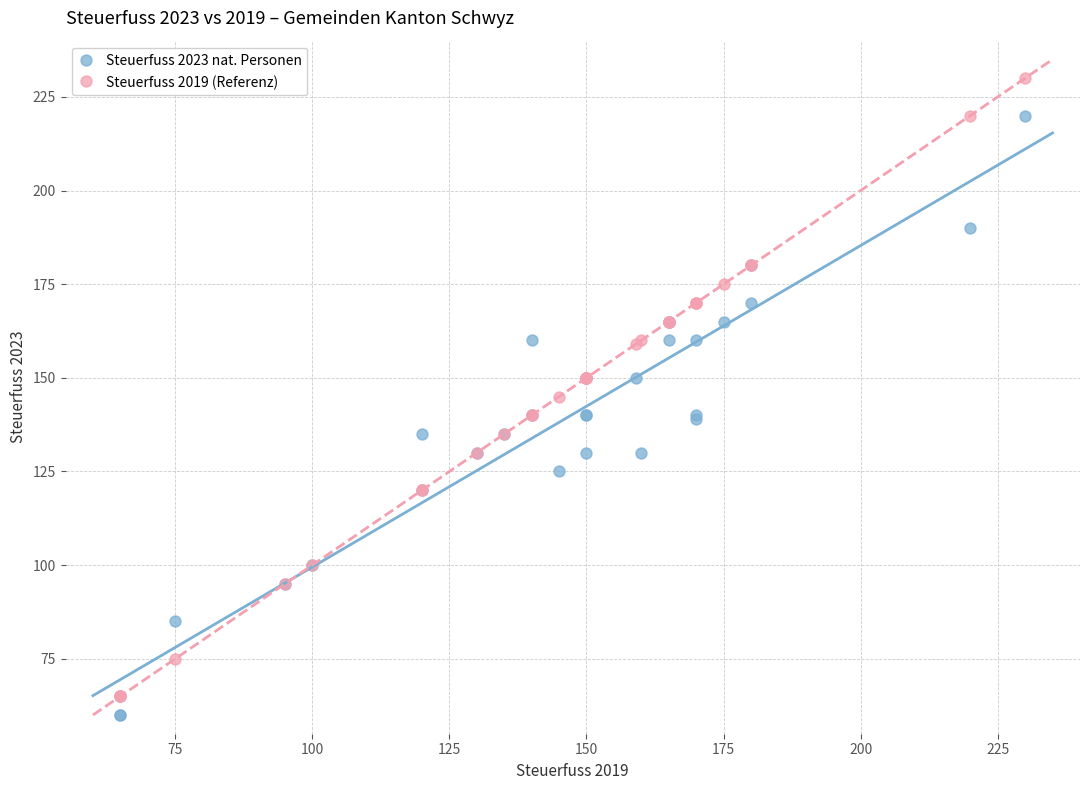

Which series has the largest Y range (max minus min)?

Steuerfuss 2019 (Referenz)